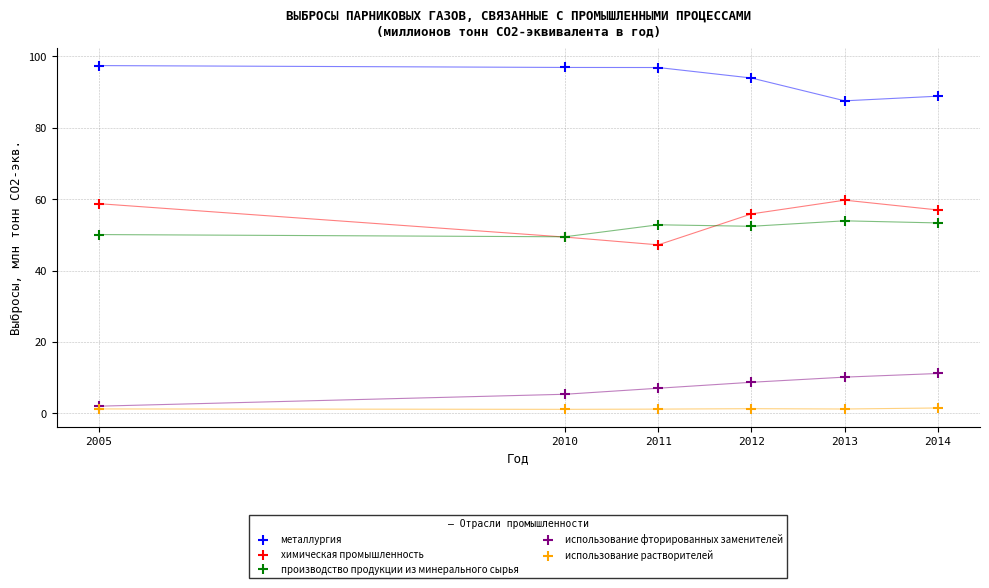

Which series has the widest spread of Y values?

химическая промышленность